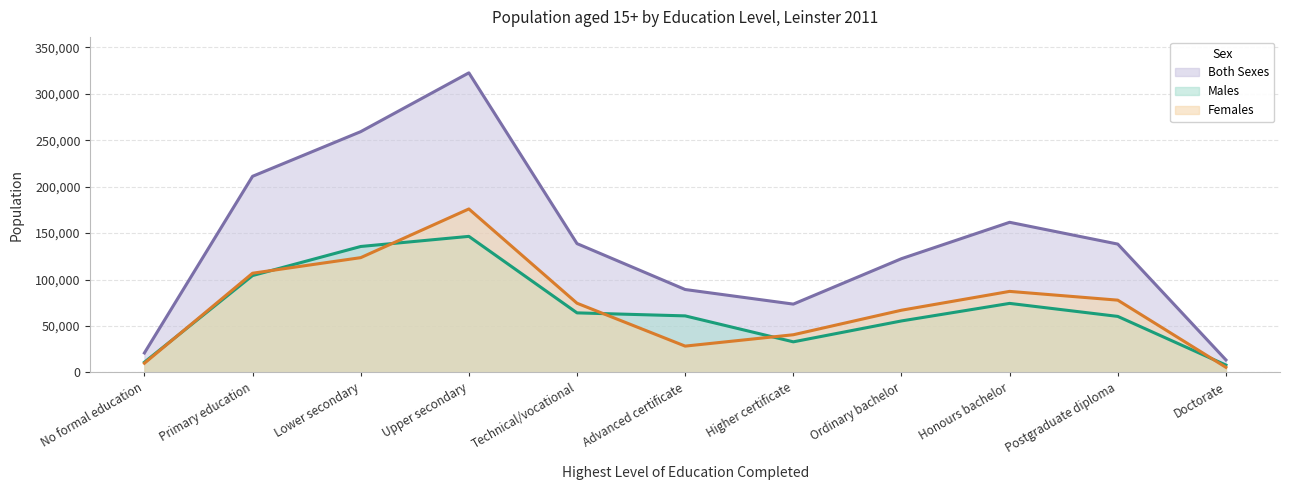

What is the difference between the maximum and minimum values in the Males series?

138489